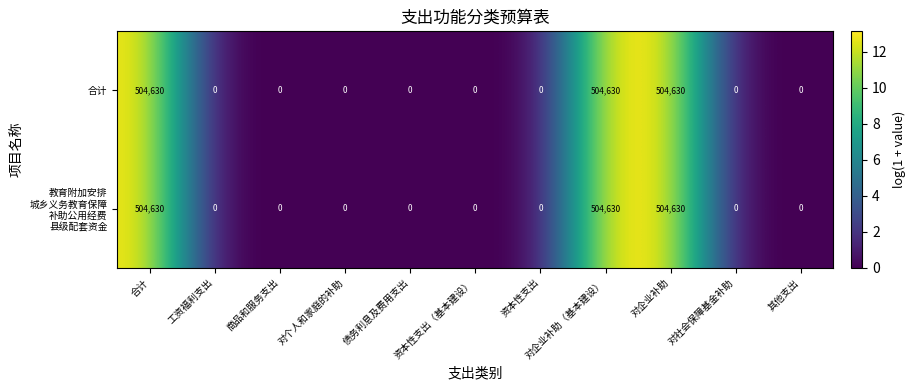

What is the difference between the maximum and minimum values in the 合计 series?

504630